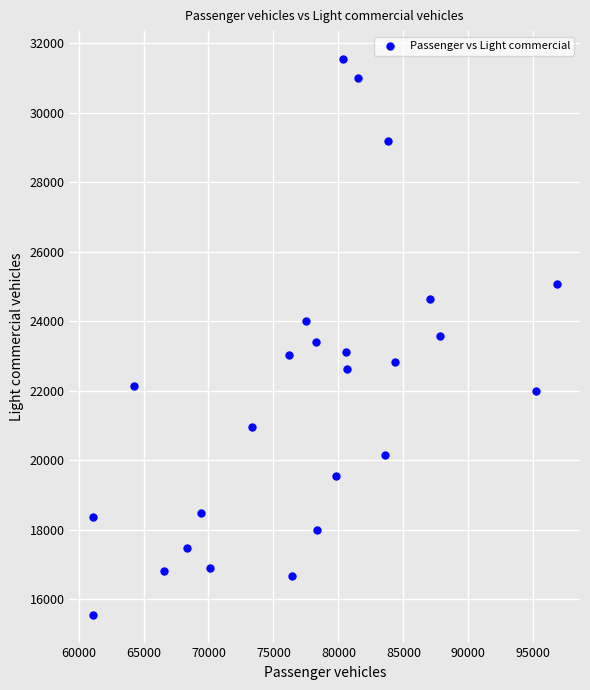

What is the range of X values (max minus min)?

35718